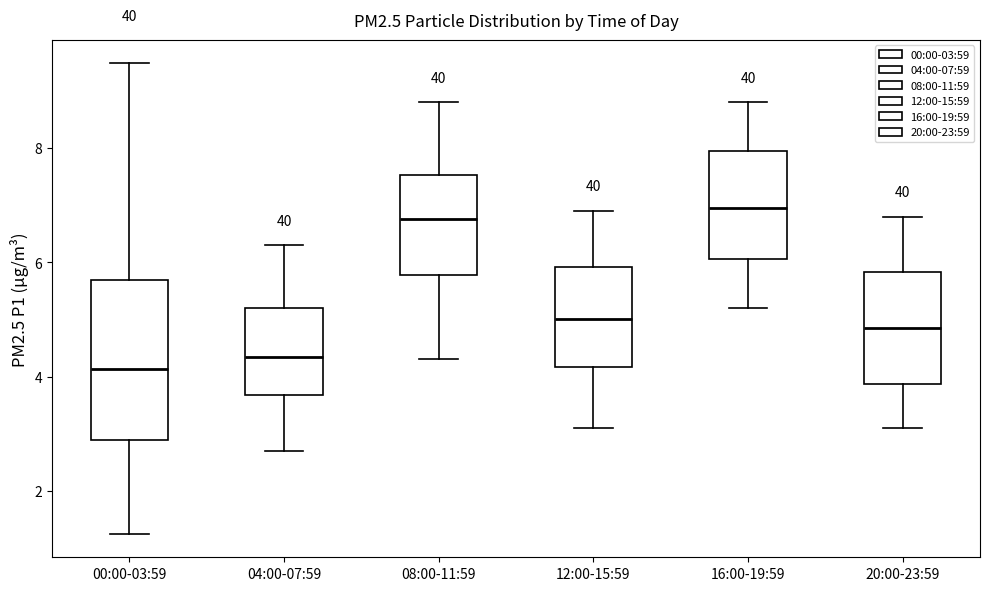

Reading left to right, transcribe this box plot: for each box, give where its median line is, the range the box spans, and where its two whiskers end, as read against the y-axis. The values are not printed on the chart, so give them approximately, as read against the axis.

00:00-03:59: median 4.2, box 2.8 to 5.6, whiskers 1.2 to 9.4
04:00-07:59: median 4.4, box 3.6 to 5.2, whiskers 2.8 to 6.4
08:00-11:59: median 6.8, box 5.8 to 7.6, whiskers 4.4 to 8.8
12:00-15:59: median 5.0, box 4.2 to 6.0, whiskers 3.2 to 7.0
16:00-19:59: median 7.0, box 6.0 to 8.0, whiskers 5.2 to 8.8
20:00-23:59: median 4.8, box 3.8 to 5.8, whiskers 3.2 to 6.8